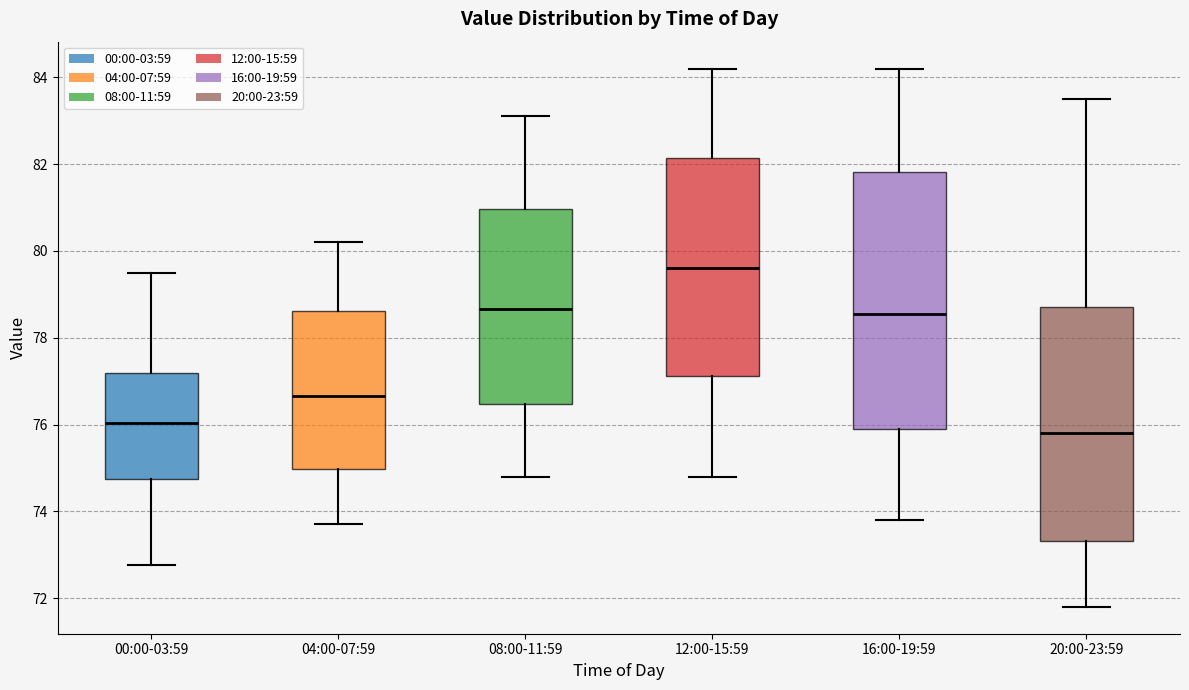

Reading left to right, transcribe this box plot: for each box, give where its median line is, the range the box spans, and where its two whiskers end, as read against the y-axis. The values are not printed on the chart, so give them approximately, as read against the axis.

00:00-03:59: median 76.0, box 74.8 to 77.2, whiskers 72.8 to 79.6
04:00-07:59: median 76.6, box 75.0 to 78.6, whiskers 73.8 to 80.2
08:00-11:59: median 78.6, box 76.4 to 81.0, whiskers 74.8 to 83.2
12:00-15:59: median 79.6, box 77.2 to 82.2, whiskers 74.8 to 84.2
16:00-19:59: median 78.6, box 76.0 to 81.8, whiskers 73.8 to 84.2
20:00-23:59: median 75.8, box 73.4 to 78.8, whiskers 71.8 to 83.6